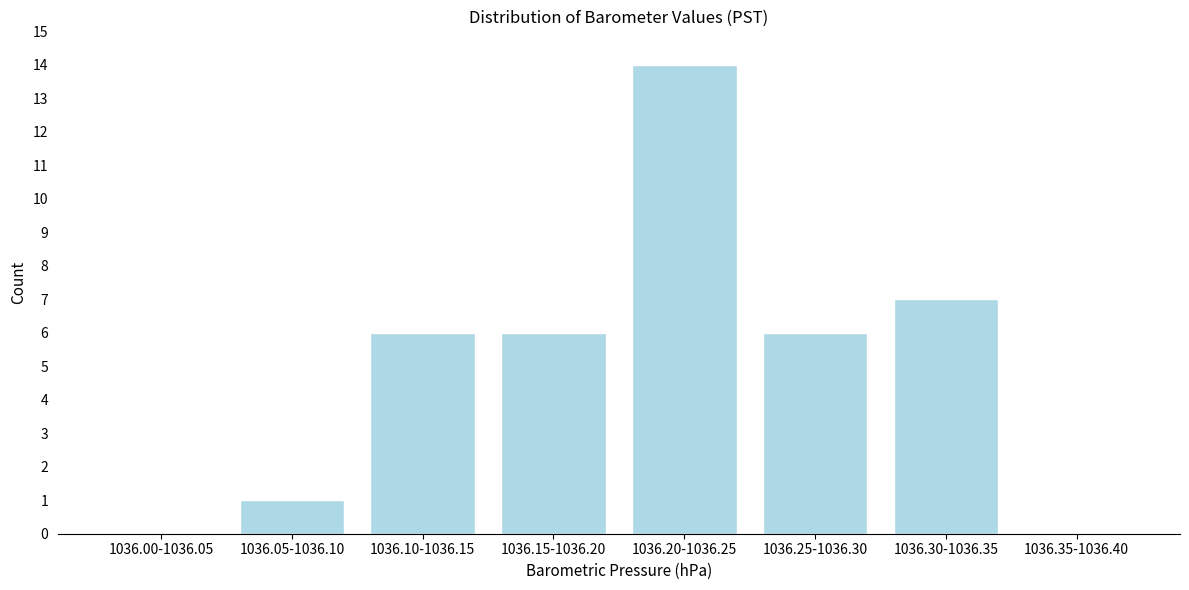

Reading left to right, list all the values displayed in this chart.

1036.00-1036.05=0	1036.05-1036.10=1	1036.10-1036.15=6	1036.15-1036.20=6	1036.20-1036.25=14	1036.25-1036.30=6	1036.30-1036.35=7	1036.35-1036.40=0